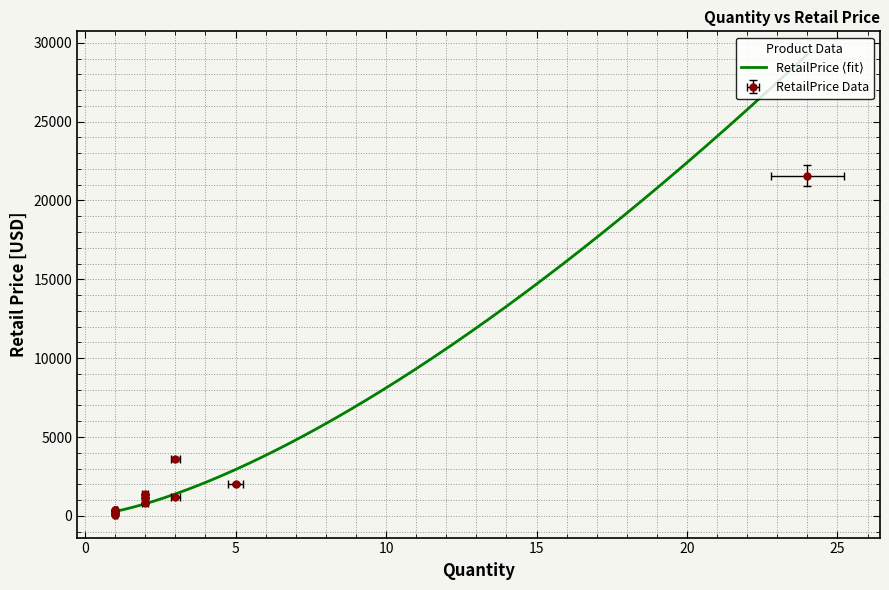

At which category does the chart reach its minimum across all series?

1